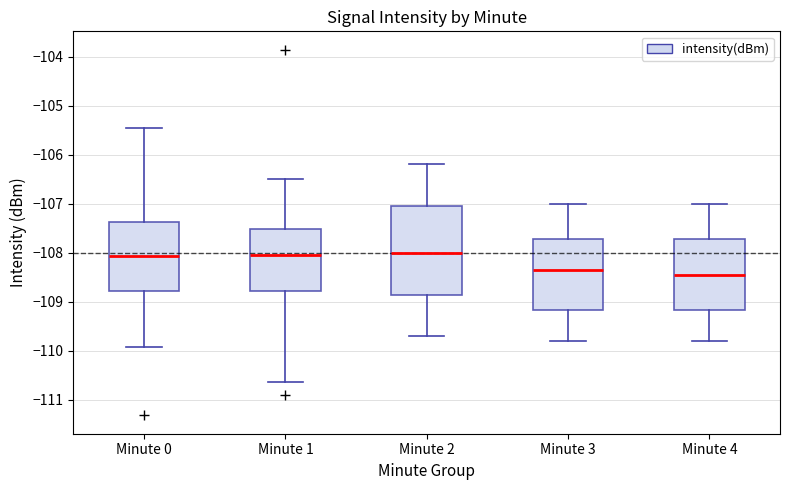

Reading left to right, transcribe this box plot: for each box, give where its median line is, the range the box spans, and where its two whiskers end, as read against the y-axis. The values are not printed on the chart, so give them approximately, as read against the axis.

Minute 0: median -108.1, box -108.8 to -107.4, whiskers -109.9 to -105.5
Minute 1: median -108.0, box -108.8 to -107.5, whiskers -110.6 to -106.5
Minute 2: median -108.0, box -108.9 to -107.0, whiskers -109.7 to -106.2
Minute 3: median -108.3, box -109.2 to -107.7, whiskers -109.8 to -107.0
Minute 4: median -108.4, box -109.2 to -107.7, whiskers -109.8 to -107.0